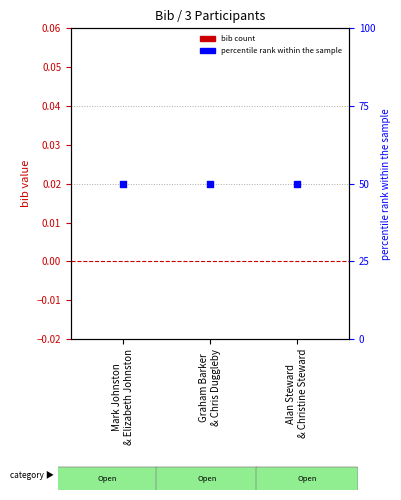

Which series has the largest total across all categories?

percentile rank within sample